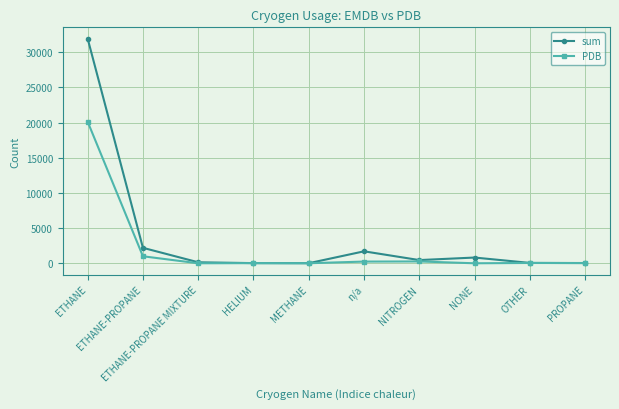

Which series has the largest total across all categories?

sum